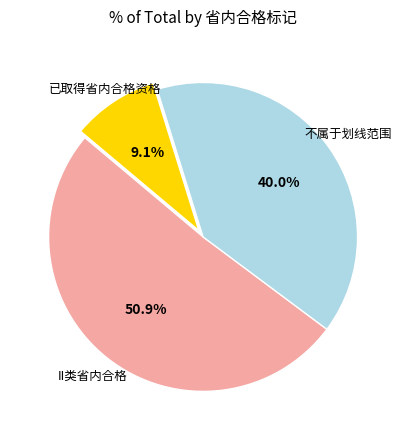

Does any single category account for the majority?

Yes